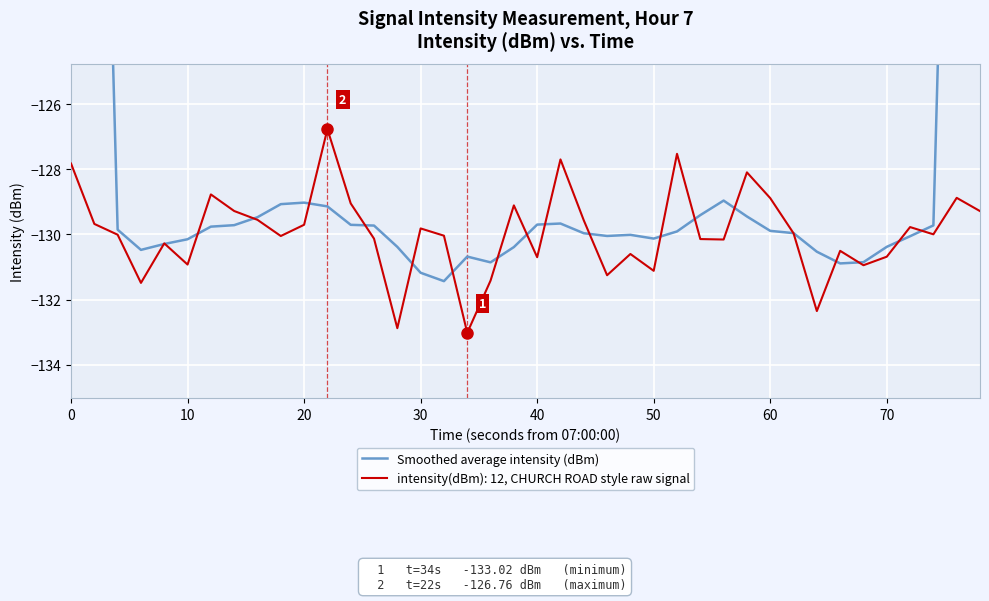

Is it true that intensity(dBm): 12, CHURCH ROAD style raw signal equals -201.0 at 30?

False